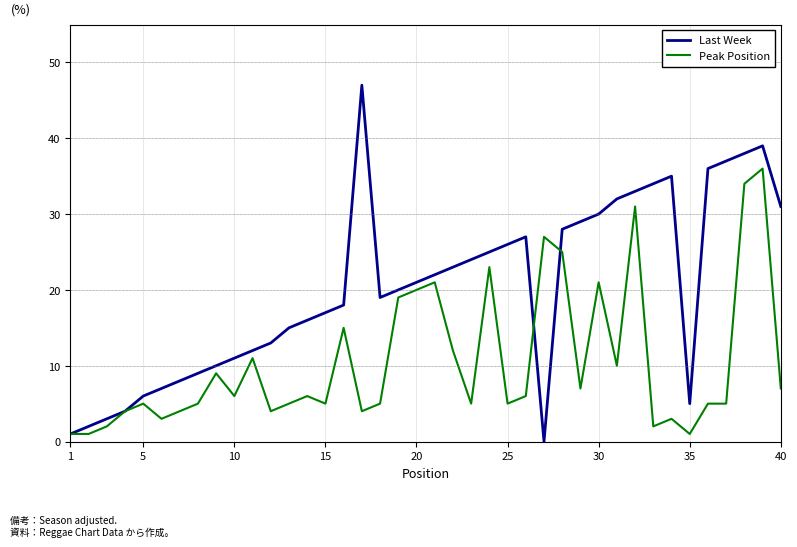

What is the greatest value displayed?

47